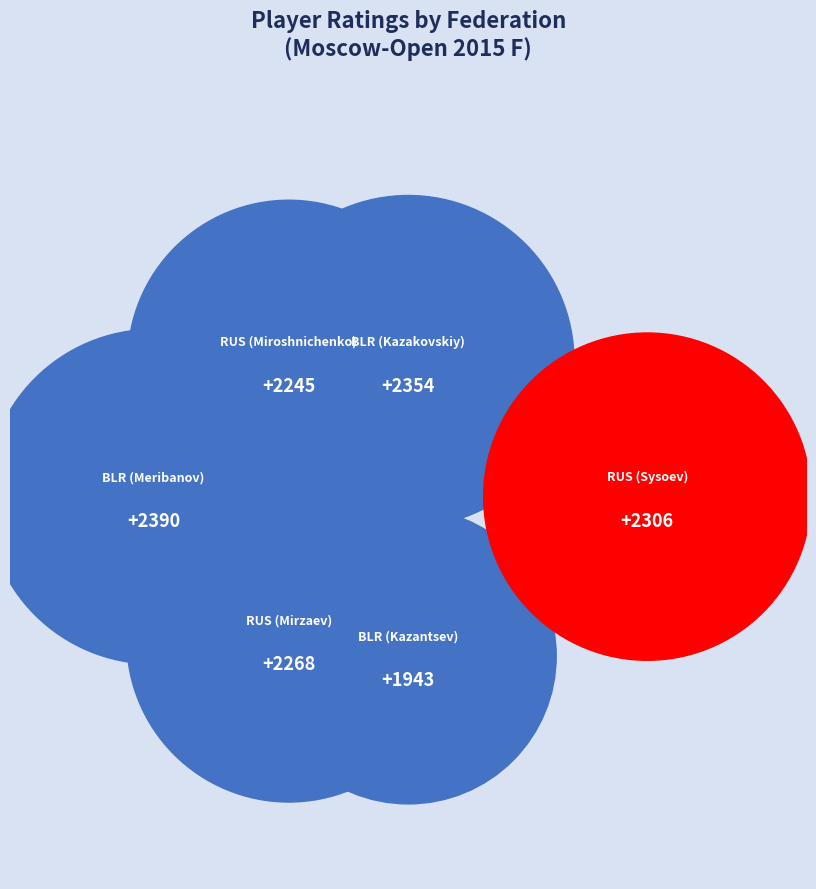

What percentage is NOT represented by RUS (Miroshnichenko)?

83.4%